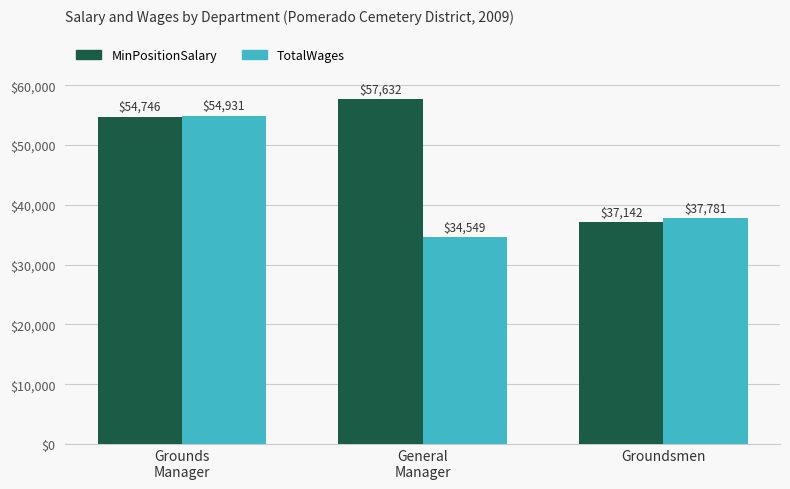

Reading right to left, what are all the values shown in this chart?

MinPositionSalary: 37142	57632	54746
TotalWages: 37781	34549	54931